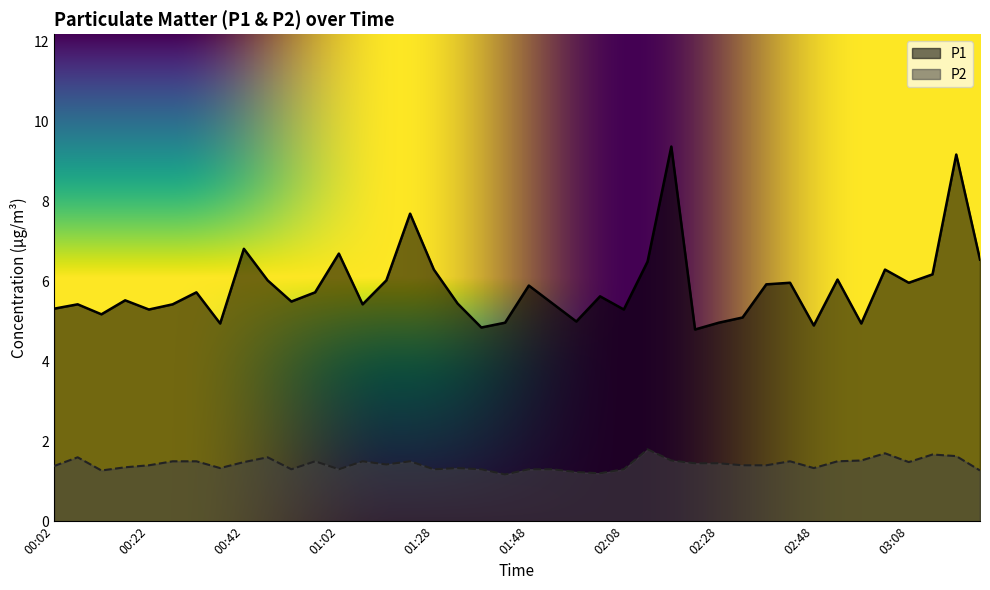

True or false: P1 and P2 intersect in this chart.

False